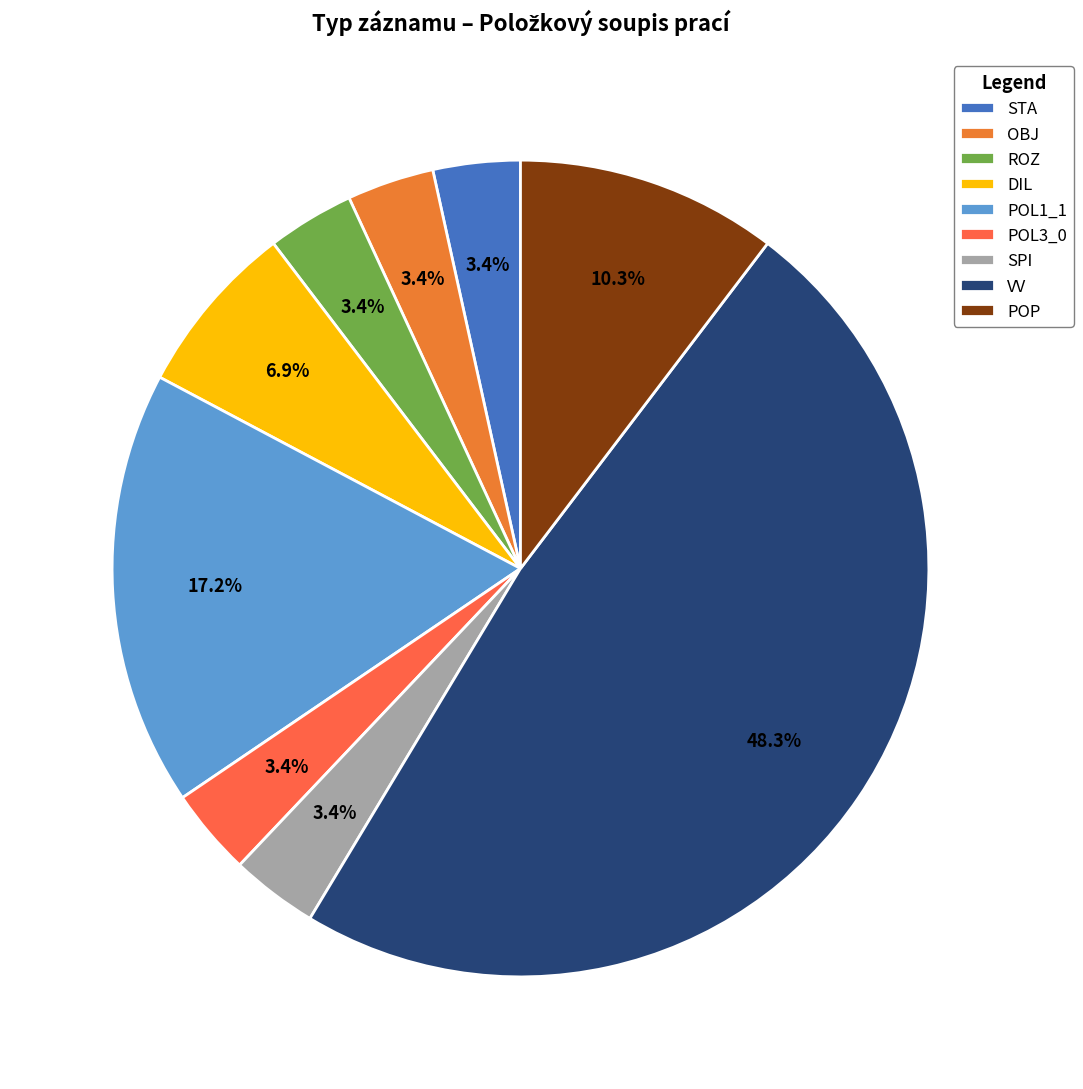

Count the number of slices in the pie.

9